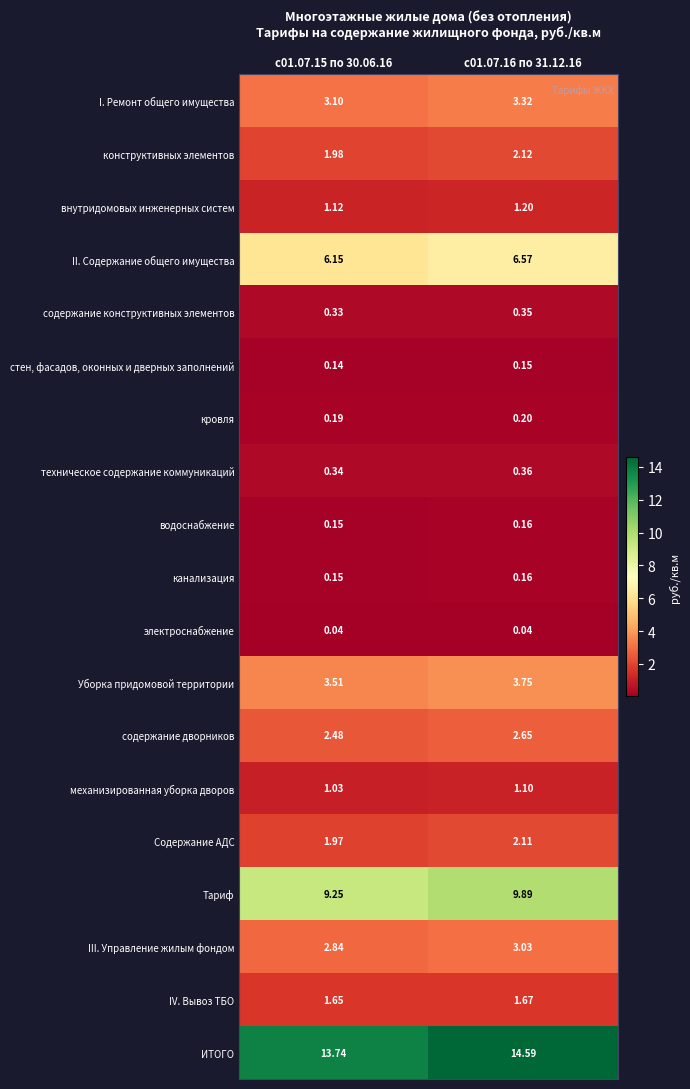

Which series has the widest spread of values?

ИТОГО